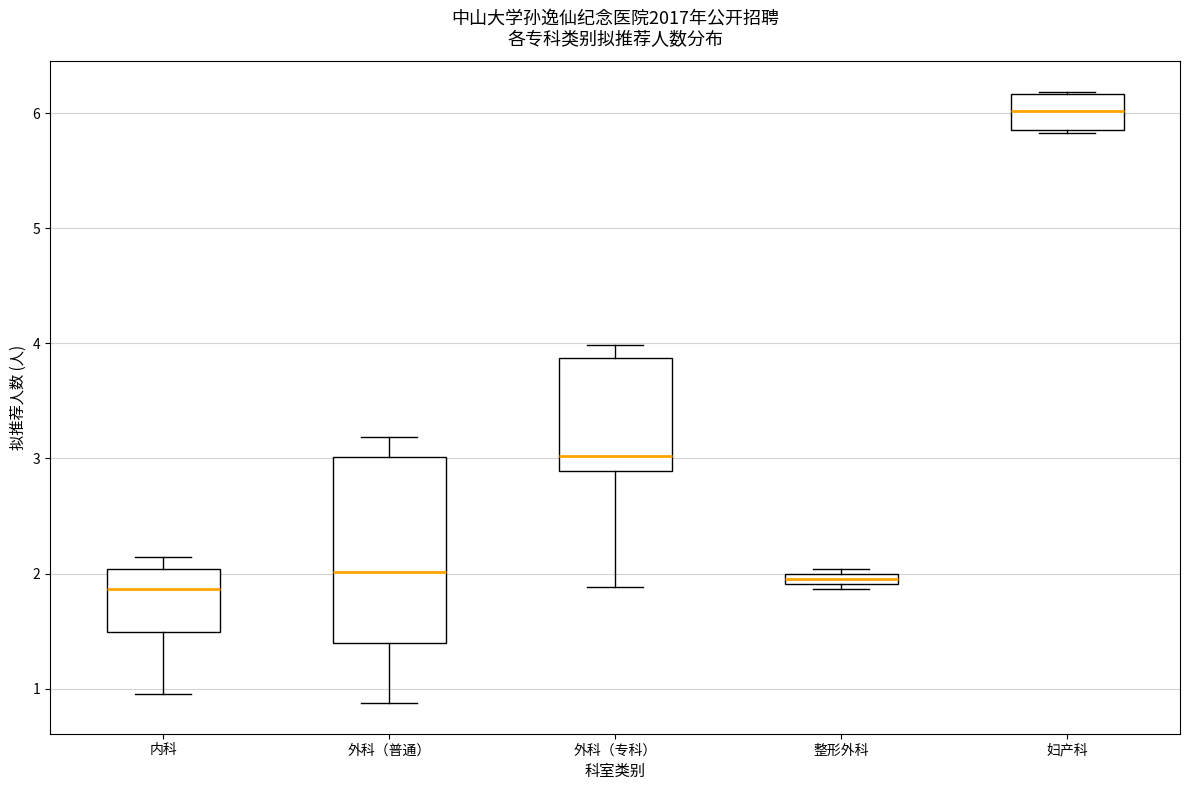

Which box has the highest median line?

妇产科